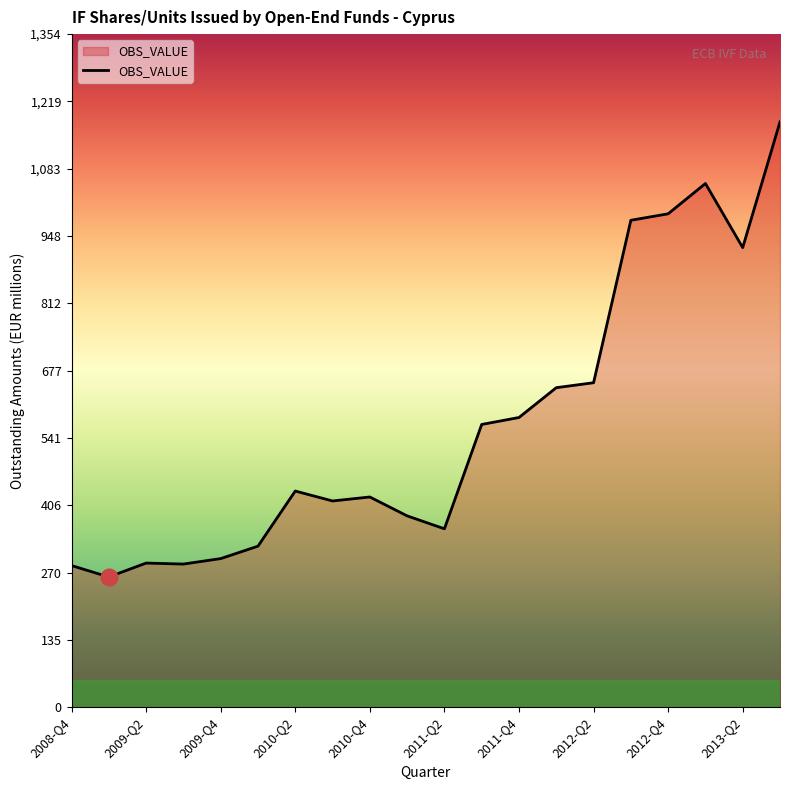

How many lines are shown in the chart?

1